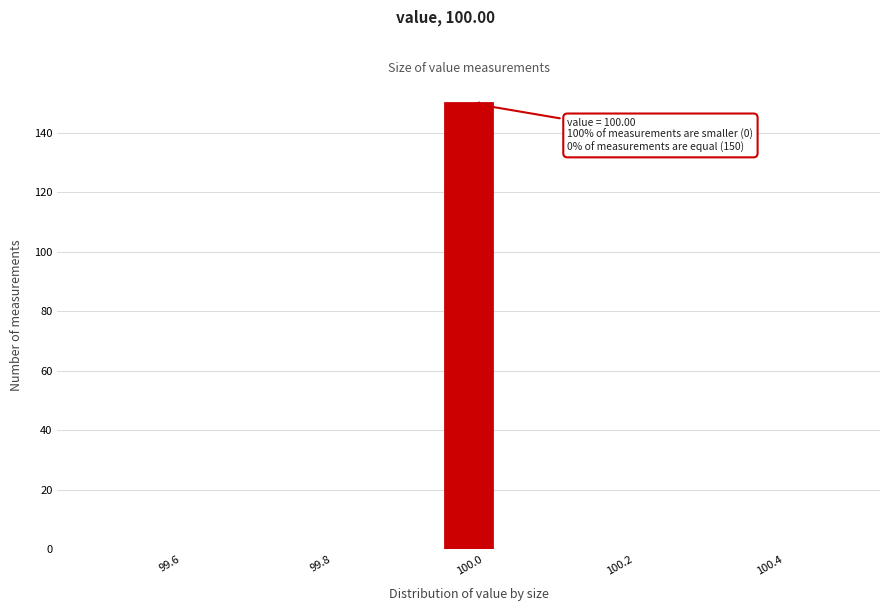

Around what value on the x-axis is the tallest bar? Give the approximate position of its centre, as read against the axis.

100.00